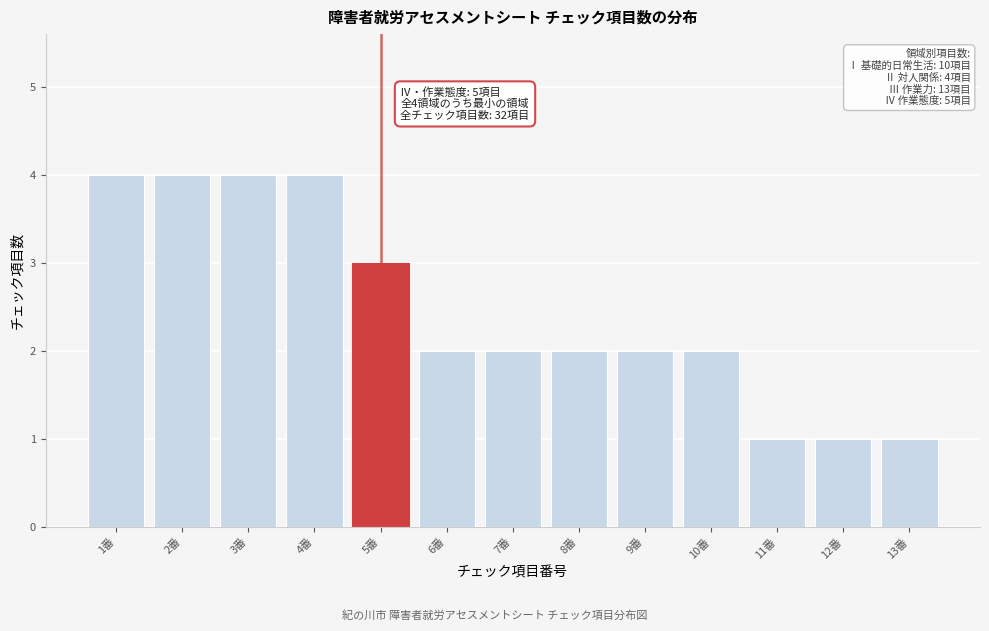

Reading right to left, list all the values displayed in this chart.

1	1	1	2	2	2	2	2	3	4	4	4	4